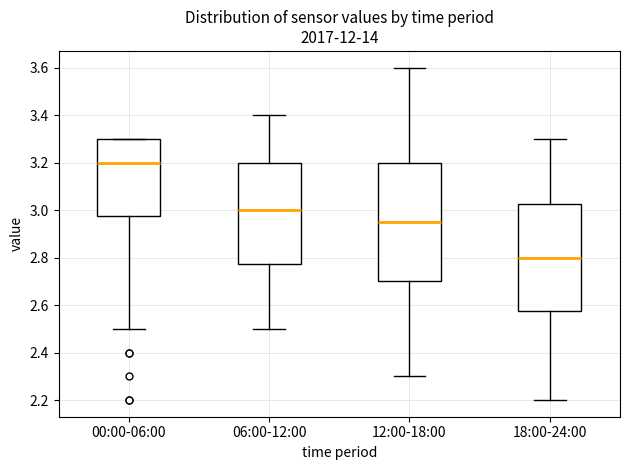

Reading left to right, transcribe this box plot: for each box, give where its median line is, the range the box spans, and where its two whiskers end, as read against the y-axis. The values are not printed on the chart, so give them approximately, as read against the axis.

00:00-06:00: median 3.20, box 2.98 to 3.30, whiskers 2.50 to 3.30
06:00-12:00: median 3.00, box 2.78 to 3.20, whiskers 2.50 to 3.40
12:00-18:00: median 2.96, box 2.70 to 3.20, whiskers 2.30 to 3.60
18:00-24:00: median 2.80, box 2.58 to 3.02, whiskers 2.20 to 3.30